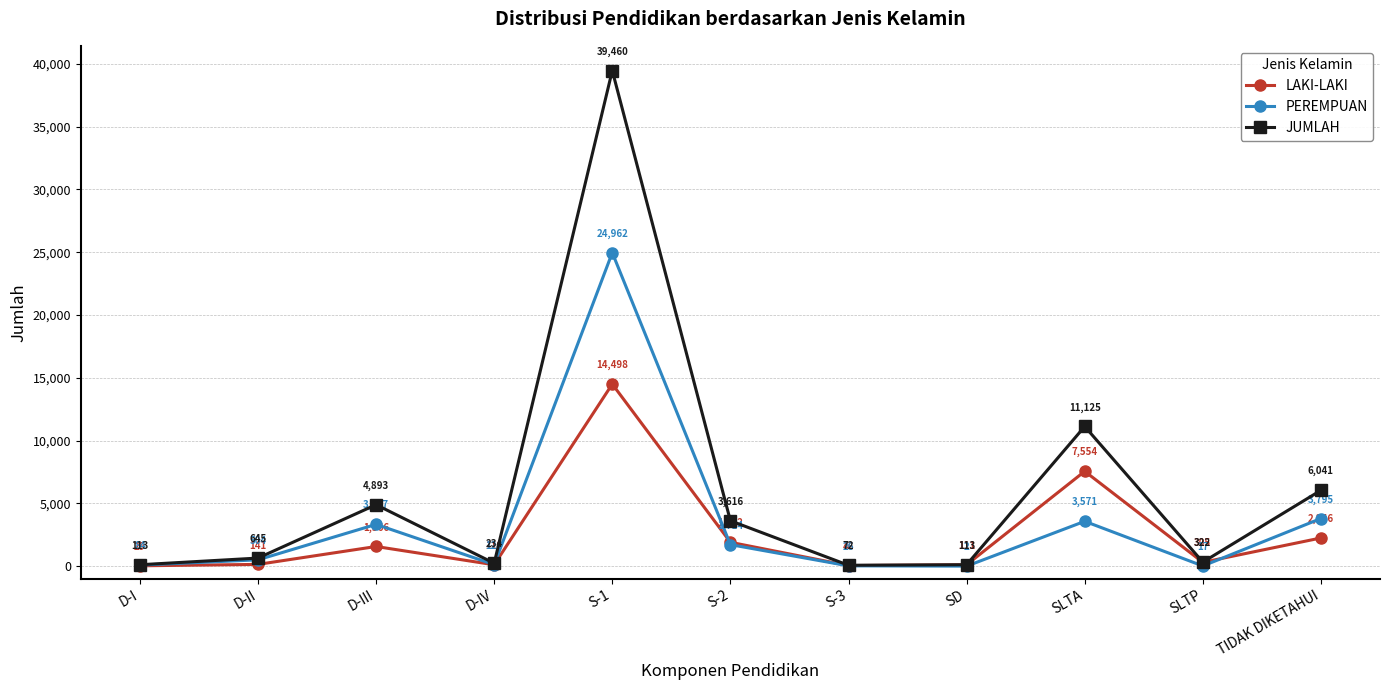

Does the chart display data point markers on the line(s)?

Yes